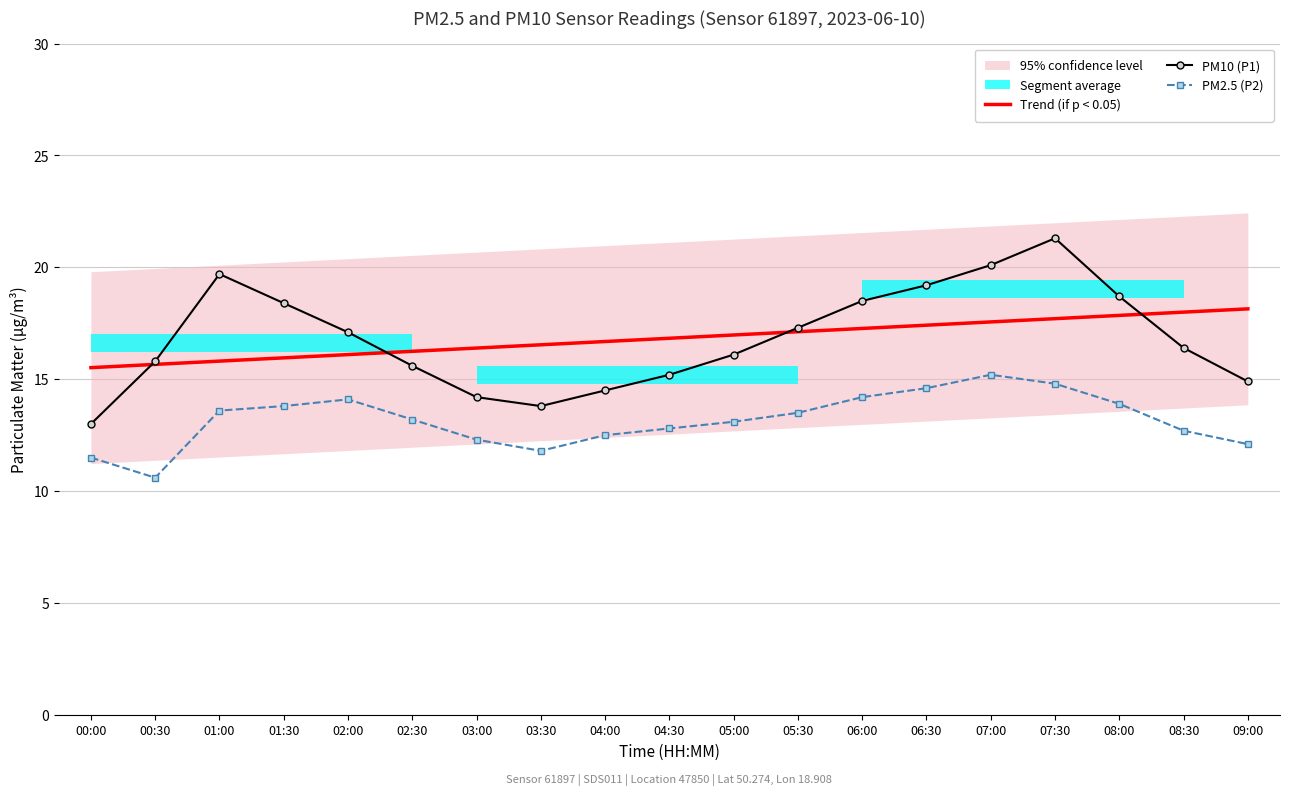

Where does the PM10 (P1) series first go above 16?

01:00